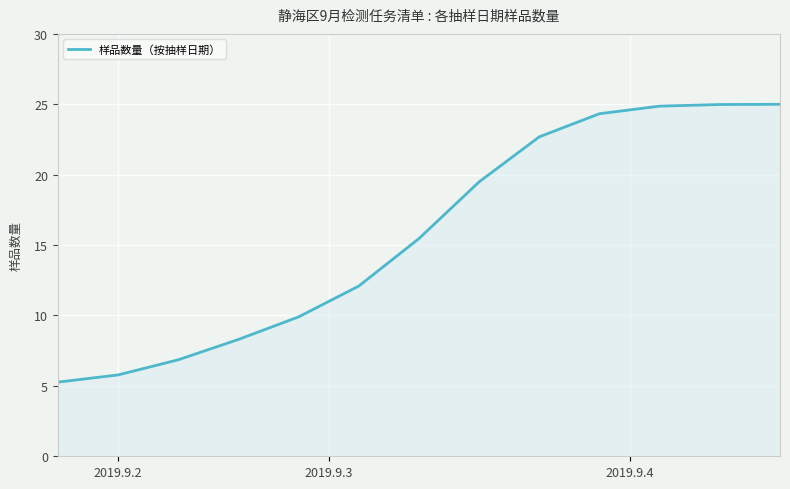

What is the minimum value shown in the chart?

5.3